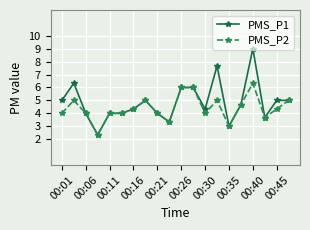

What is the value of the PMS_P2 point at the 13th from the left?

4.0